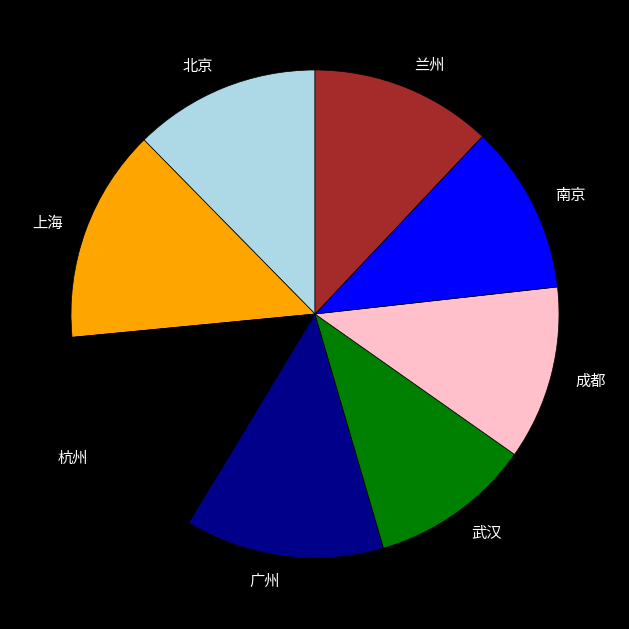

How many segments does this pie chart have?

8